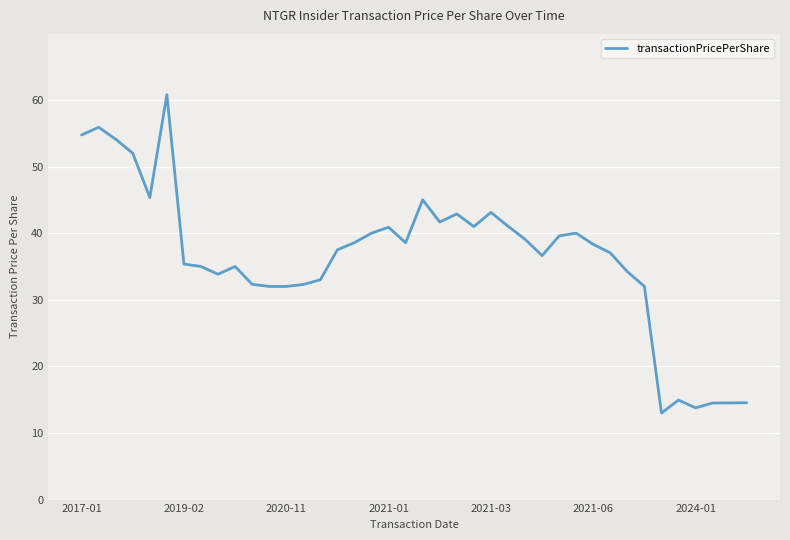

What is the difference between the maximum and minimum values?

47.8